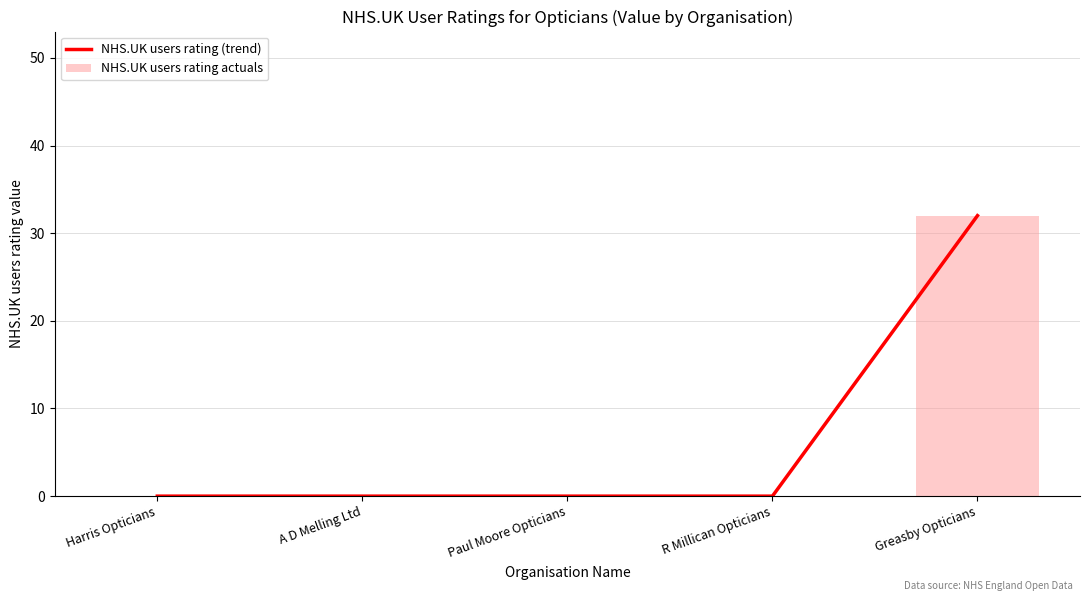

Reading left to right, transcribe all the data shown in this chart.

NHS.UK users rating (trend): Harris Opticians=0	A D Melling Ltd=0	Paul Moore Opticians=0	R Millican Opticians=0	Greasby Opticians=32
NHS.UK users rating actuals: Harris Opticians=0	A D Melling Ltd=0	Paul Moore Opticians=0	R Millican Opticians=0	Greasby Opticians=32